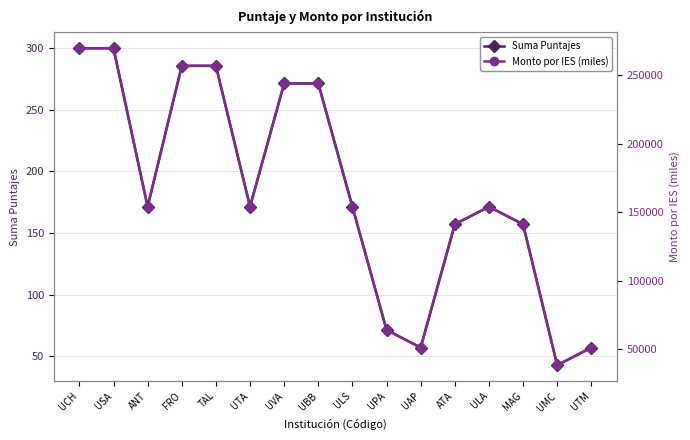

Does the chart display data point markers on the line(s)?

Yes